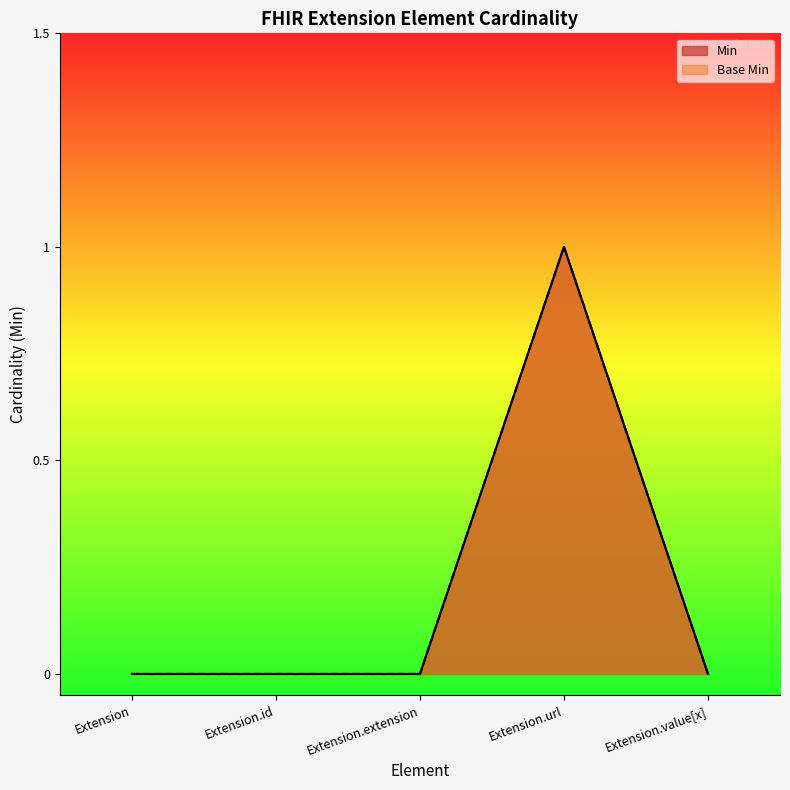

Does the chart have visible grid lines?

No